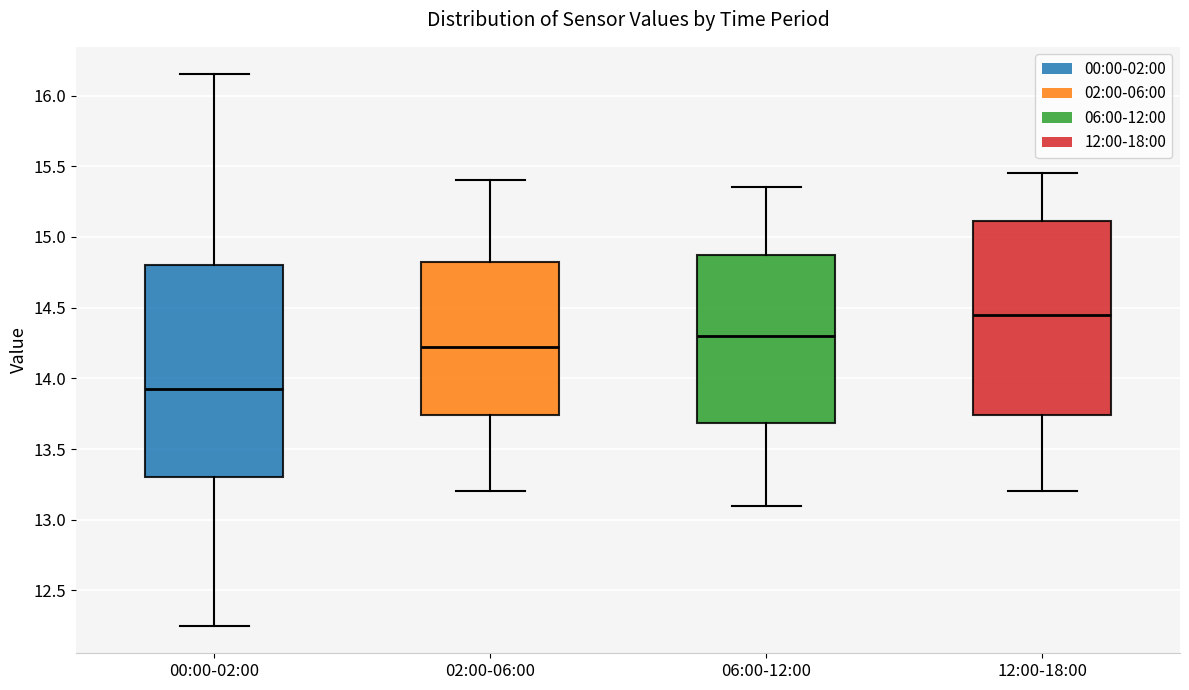

Reading left to right, read every box against the y-axis: the position of its median line, the range the box covers, and the ends of its whiskers. The values are not printed on the chart, so give them approximately, as read against the axis.

00:00-02:00: median 13.95, box 13.30 to 14.80, whiskers 12.25 to 16.15
02:00-06:00: median 14.25, box 13.75 to 14.85, whiskers 13.20 to 15.40
06:00-12:00: median 14.30, box 13.70 to 14.90, whiskers 13.10 to 15.35
12:00-18:00: median 14.45, box 13.75 to 15.10, whiskers 13.20 to 15.45